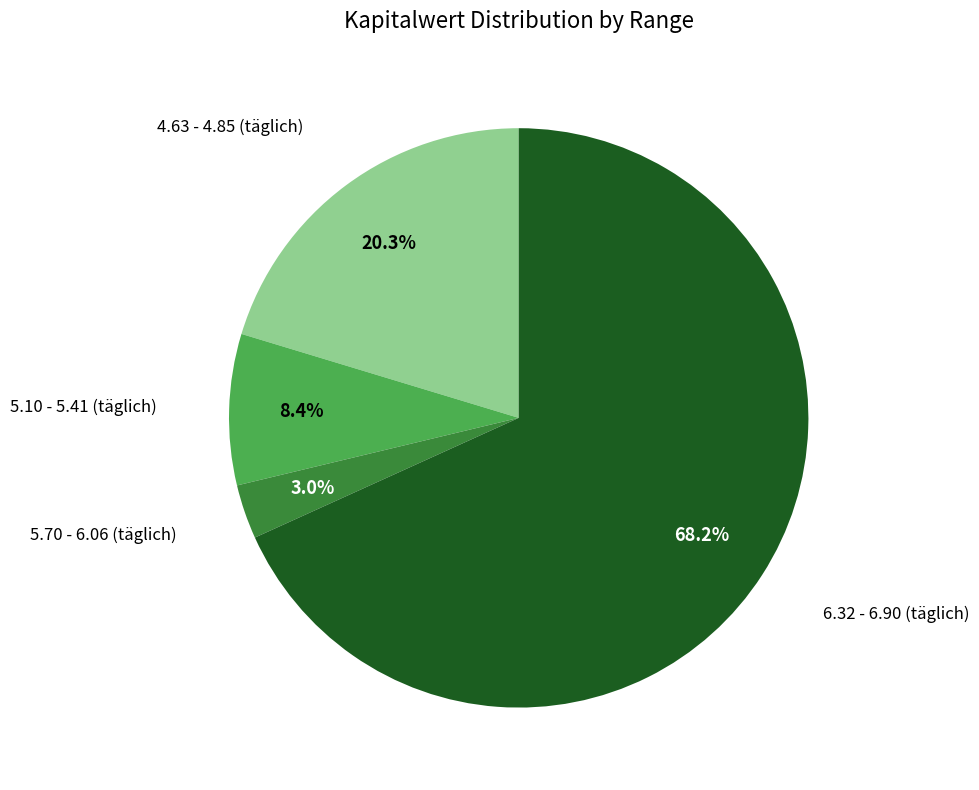

How many slices are in this pie chart?

4